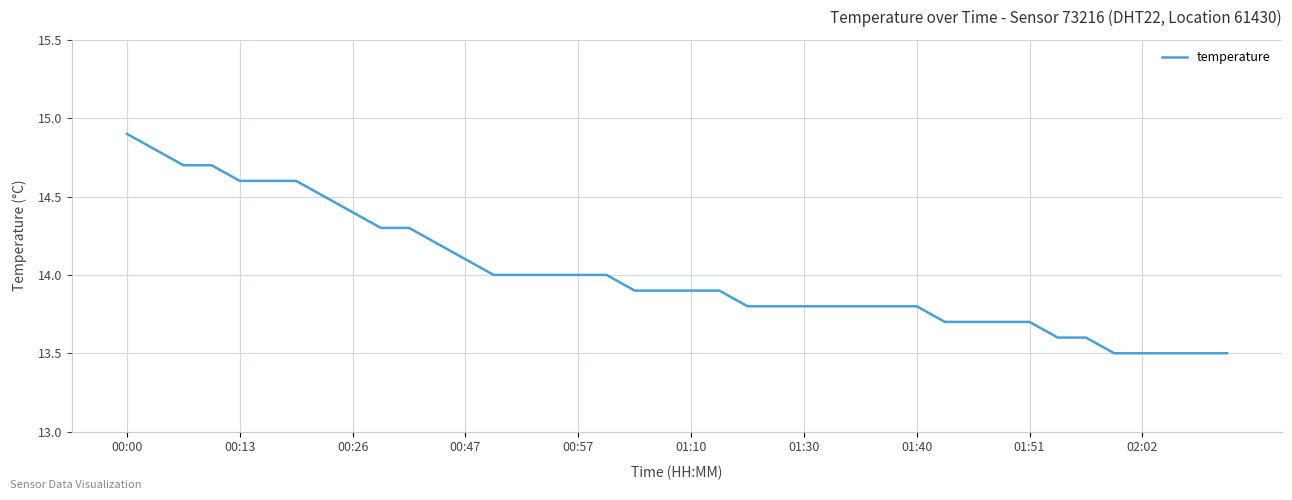

What is the difference between the maximum and minimum values?

1.4